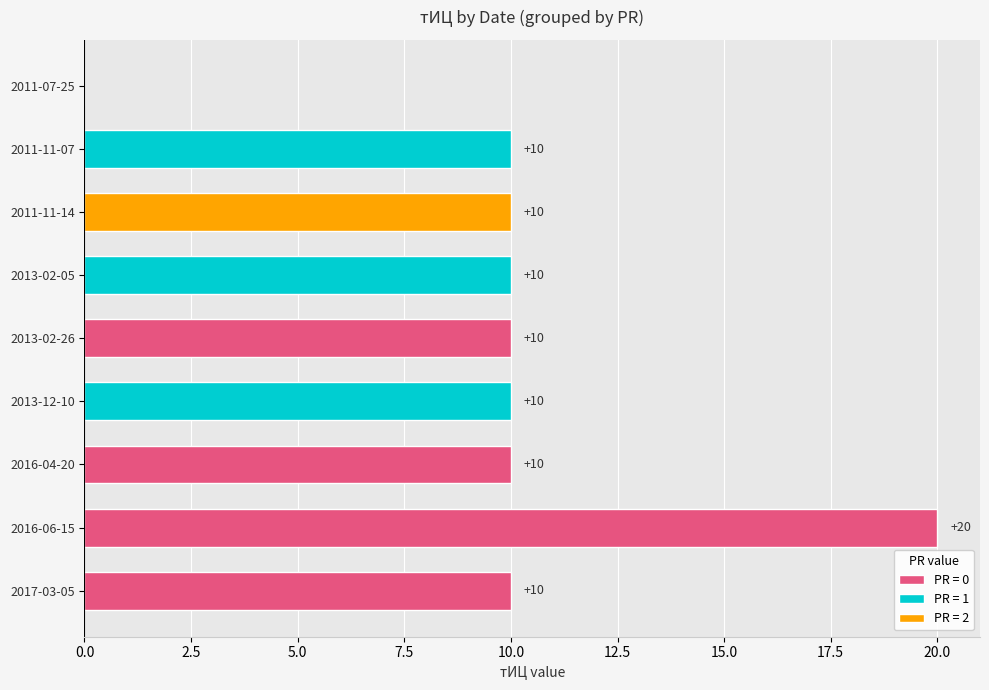

Which category has the highest value across all series?

2016-06-15